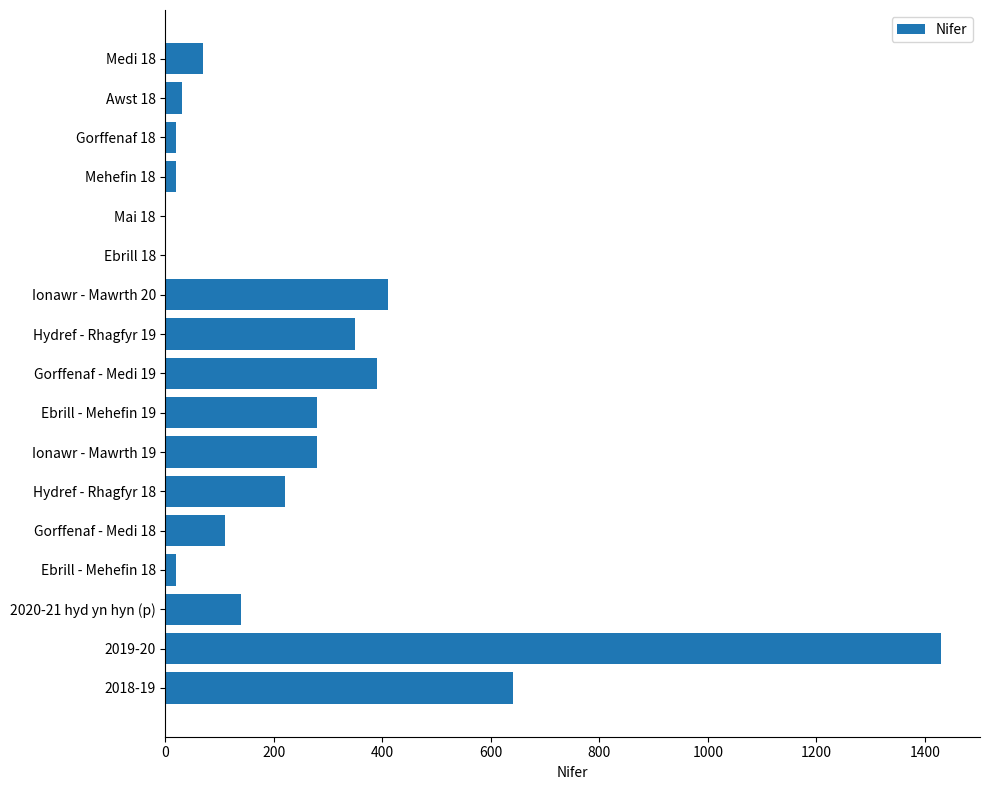

Are the bars horizontal?

Yes